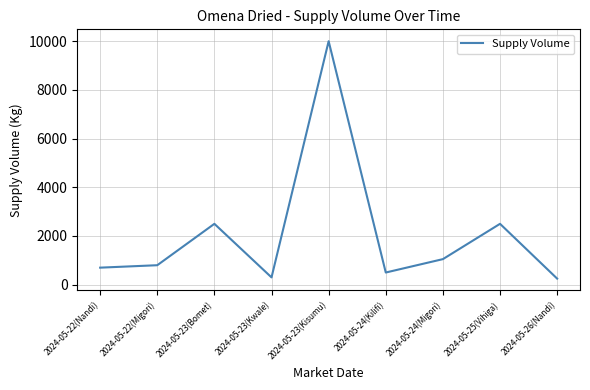

What is the difference between the second highest and second lowest values?

2200